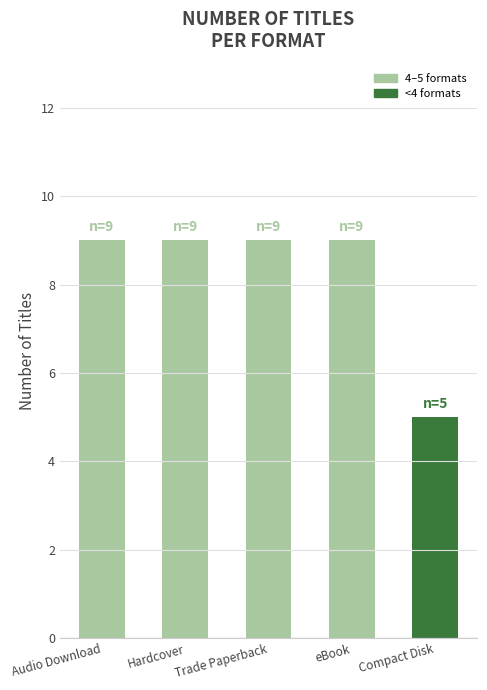

What is the smallest value displayed?

5